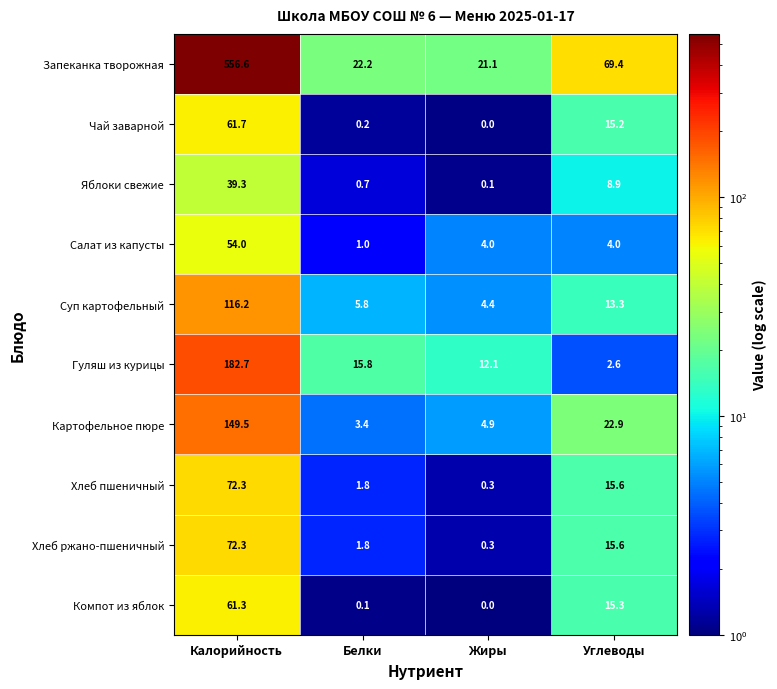

Is the value of Картофельное пюре at Углеводы greater than the value of Суп картофельный at Калорийность?

No